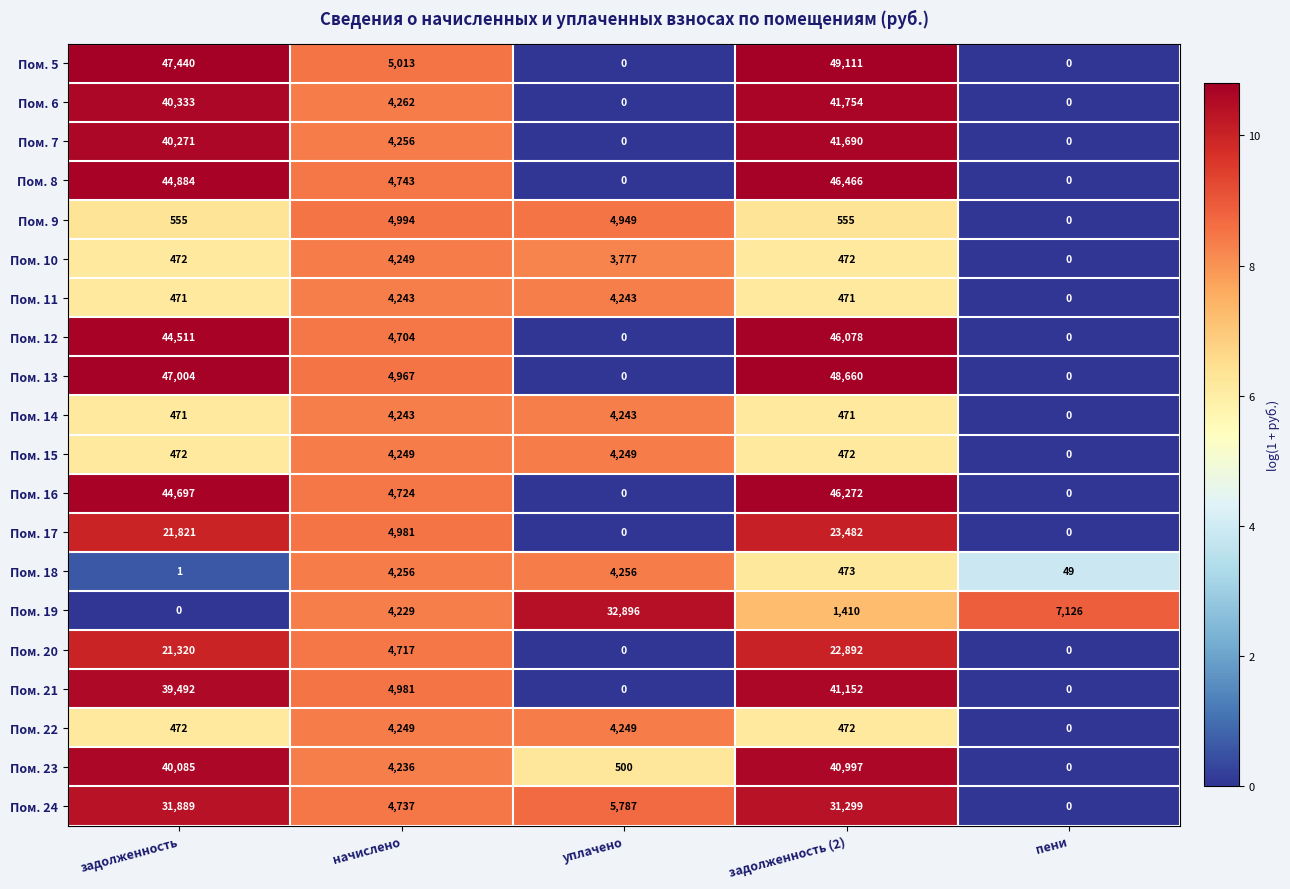

At how many categories does at least one series exceed 25855?

3